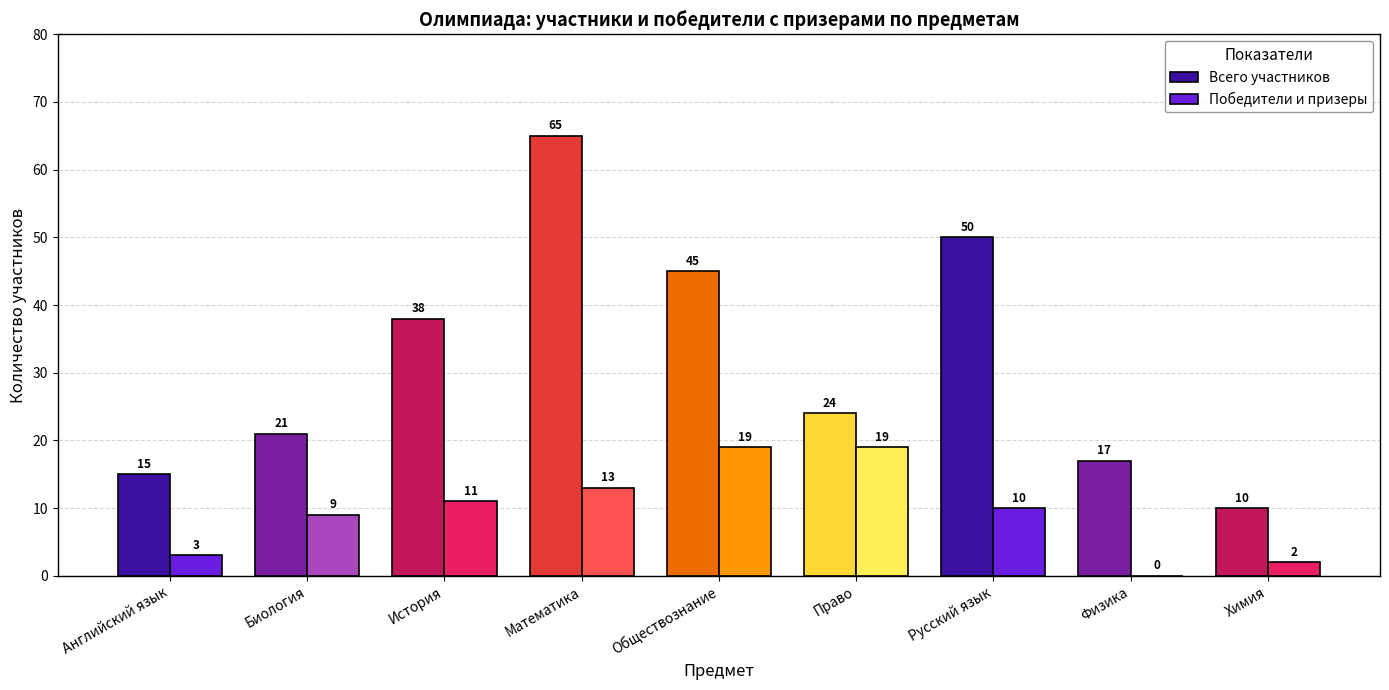

How many groups of bars are there?

9